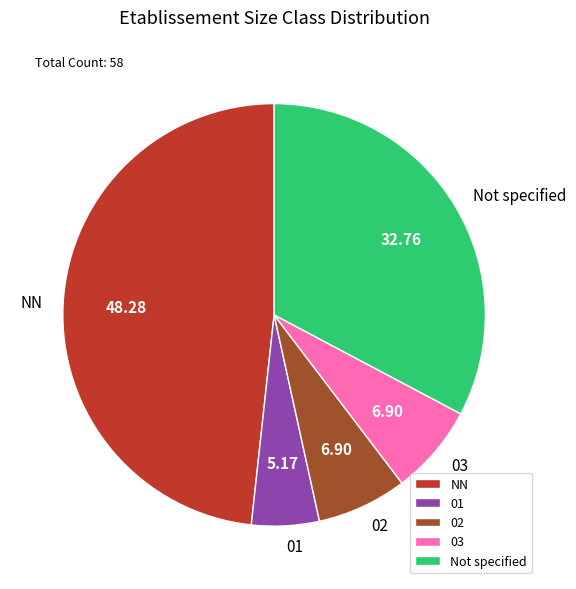

Which slice is the smallest?

01